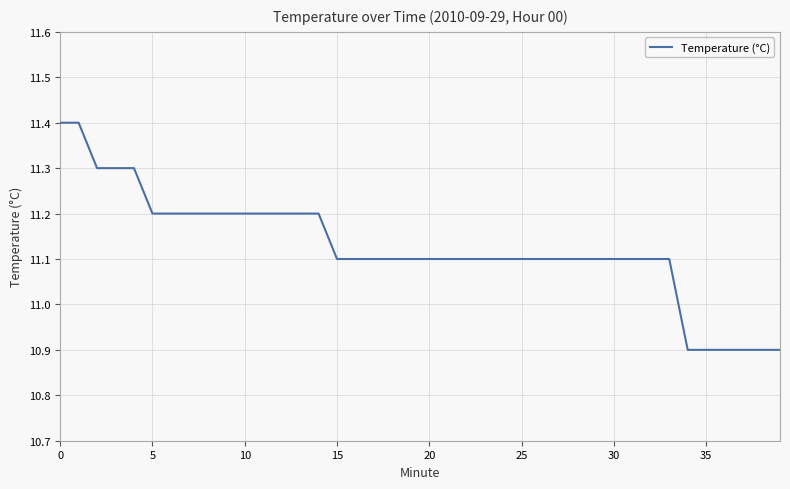

What is the difference between the maximum and minimum values?

0.5